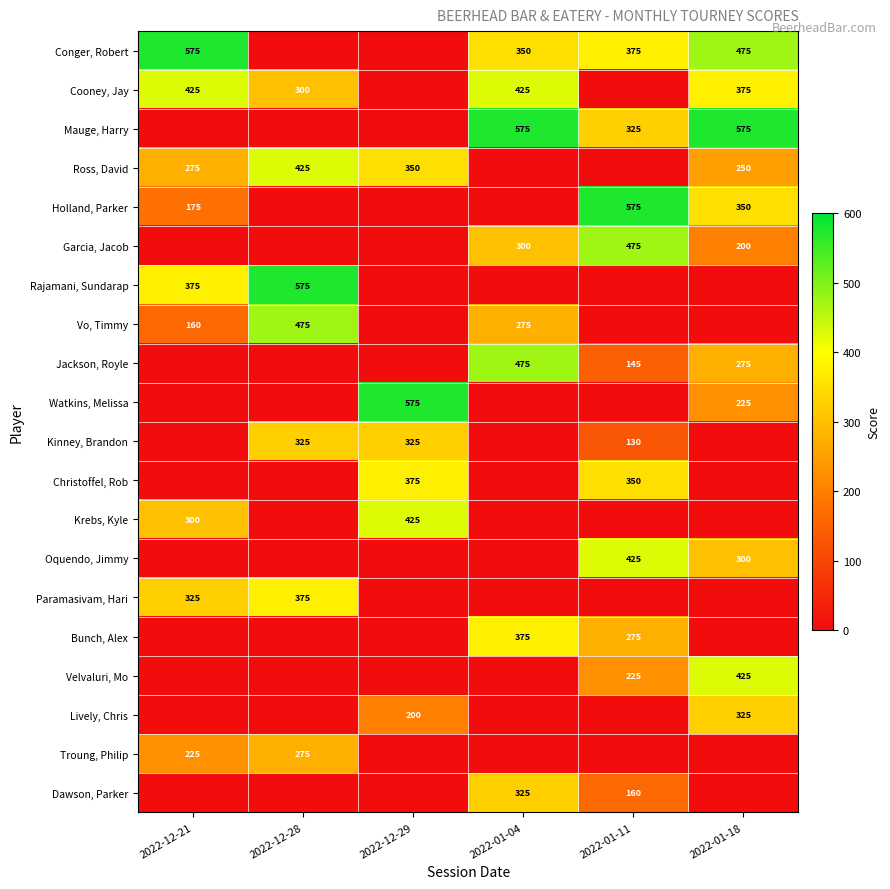

True or false: Conger, Robert has a value of 99 at 2022-01-11.

False